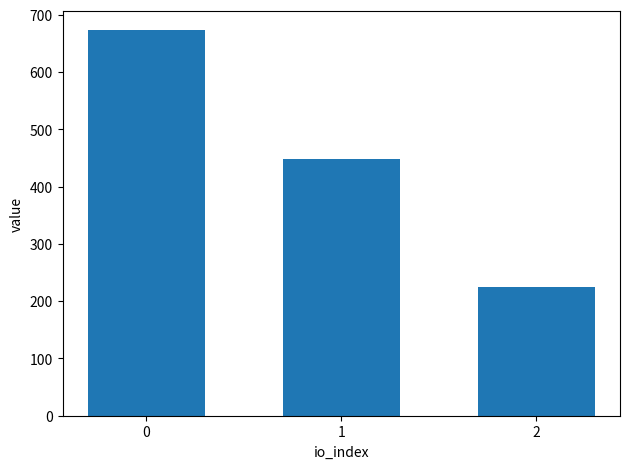

Rank the categories by value from highest to lowest.

0, 1, 2